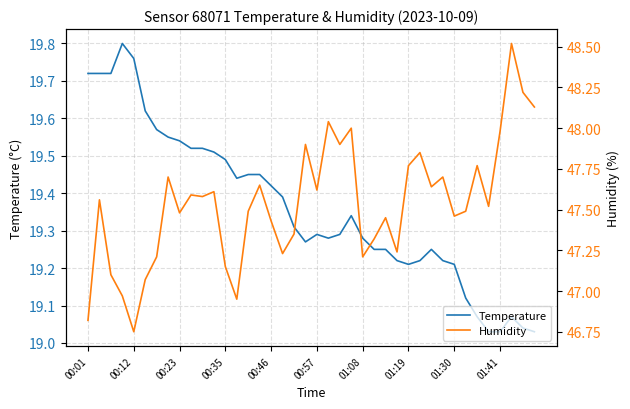

True or false: Humidity and Temperature cross at least once.

False